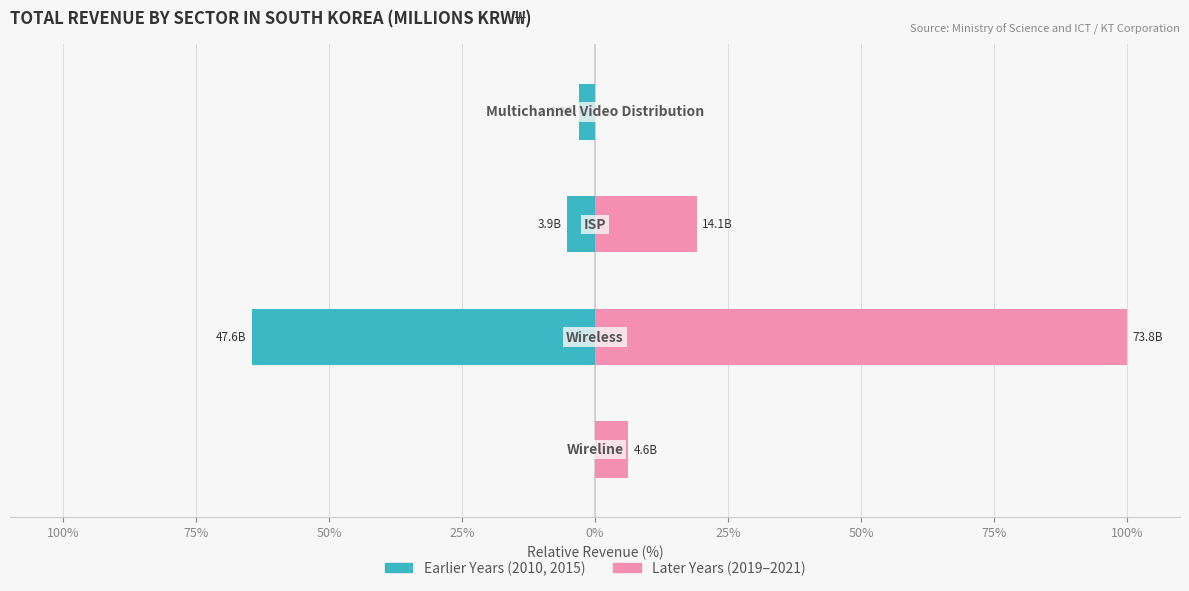

How many distinct data groups are displayed?

2